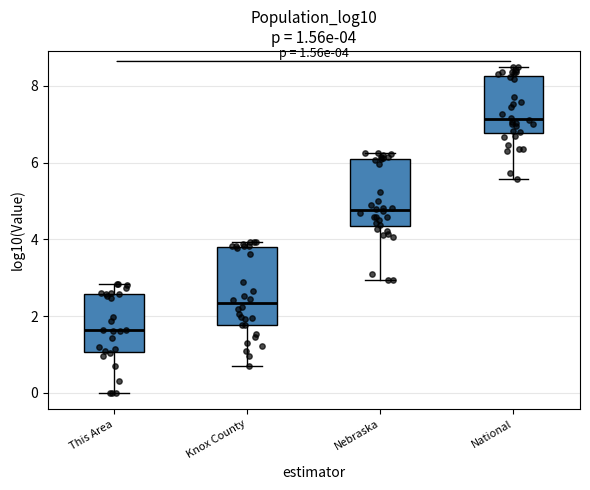

Comparing the boxes themselves (not the whiskers), which one is the tallest?

Knox County